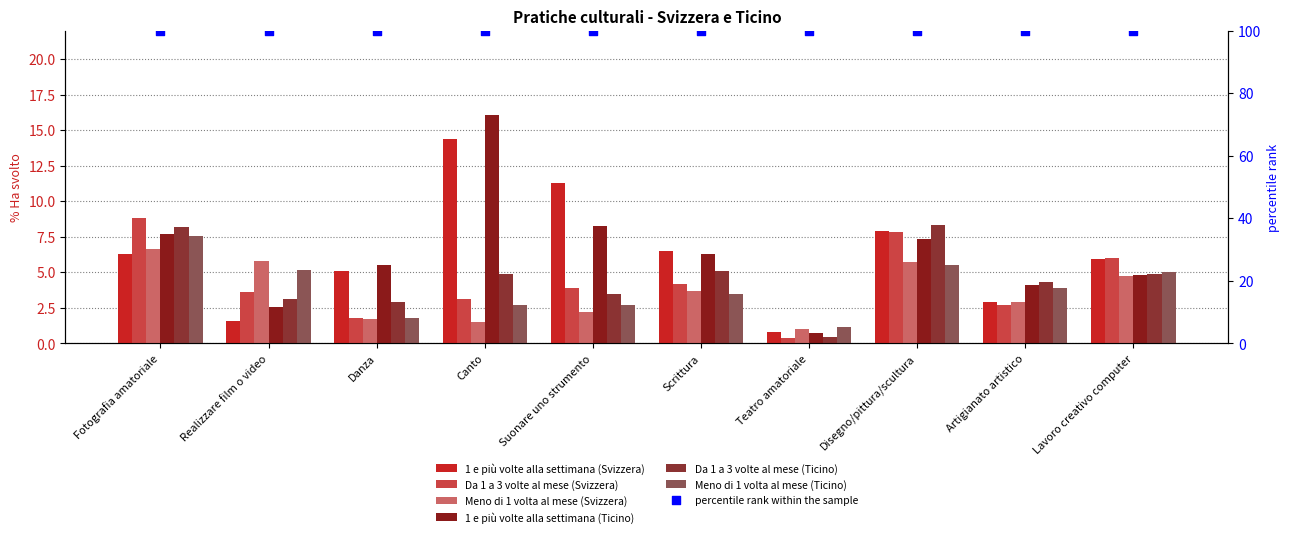

Is the value of Da 1 a 3 volte al mese (Ticino) at Realizzare film o video greater than the value of Da 1 a 3 volte al mese (Svizzera) at Suonare uno strumento?

No